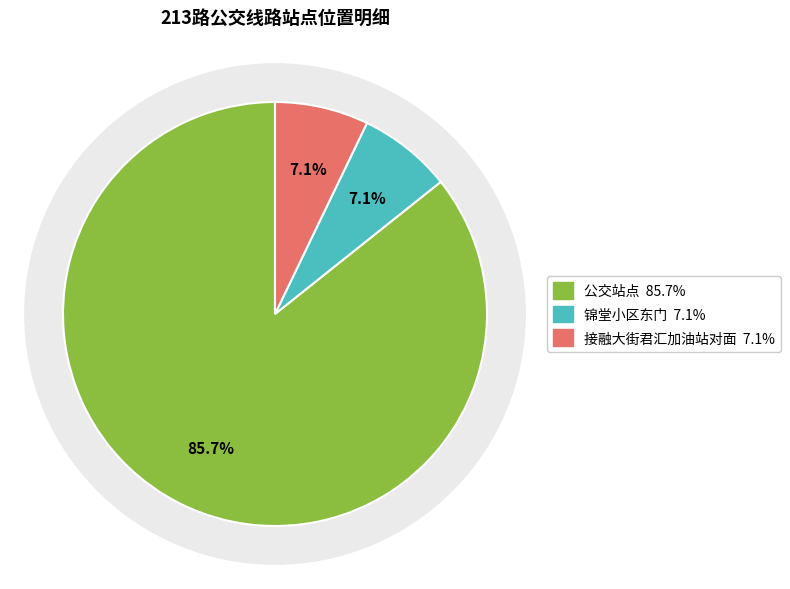

What is the change in value from 公交站点 to 锦堂小区东门?

-11